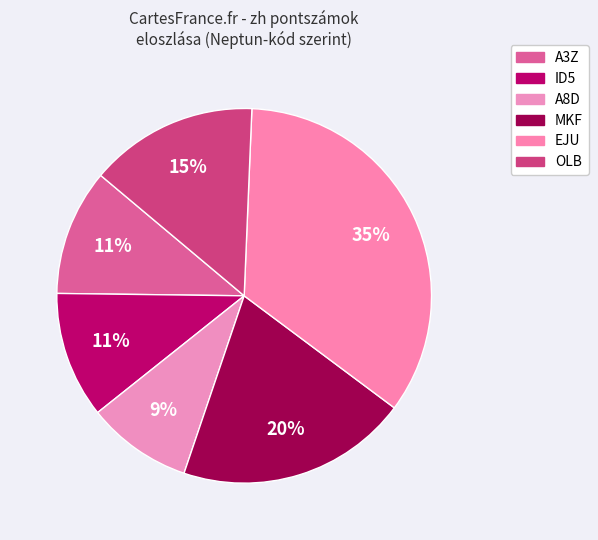

Which category has the biggest portion of the pie?

EJU